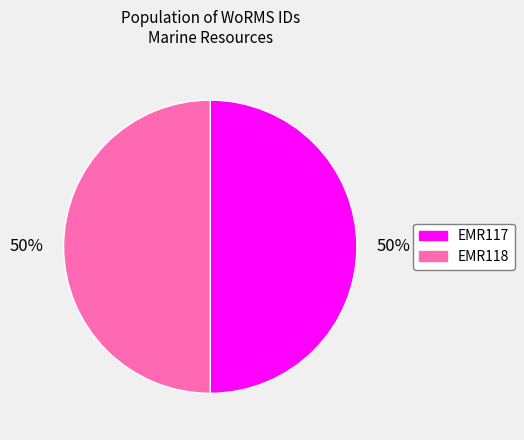

Do EMR117 and EMR118 together represent more than half of the pie?

Yes